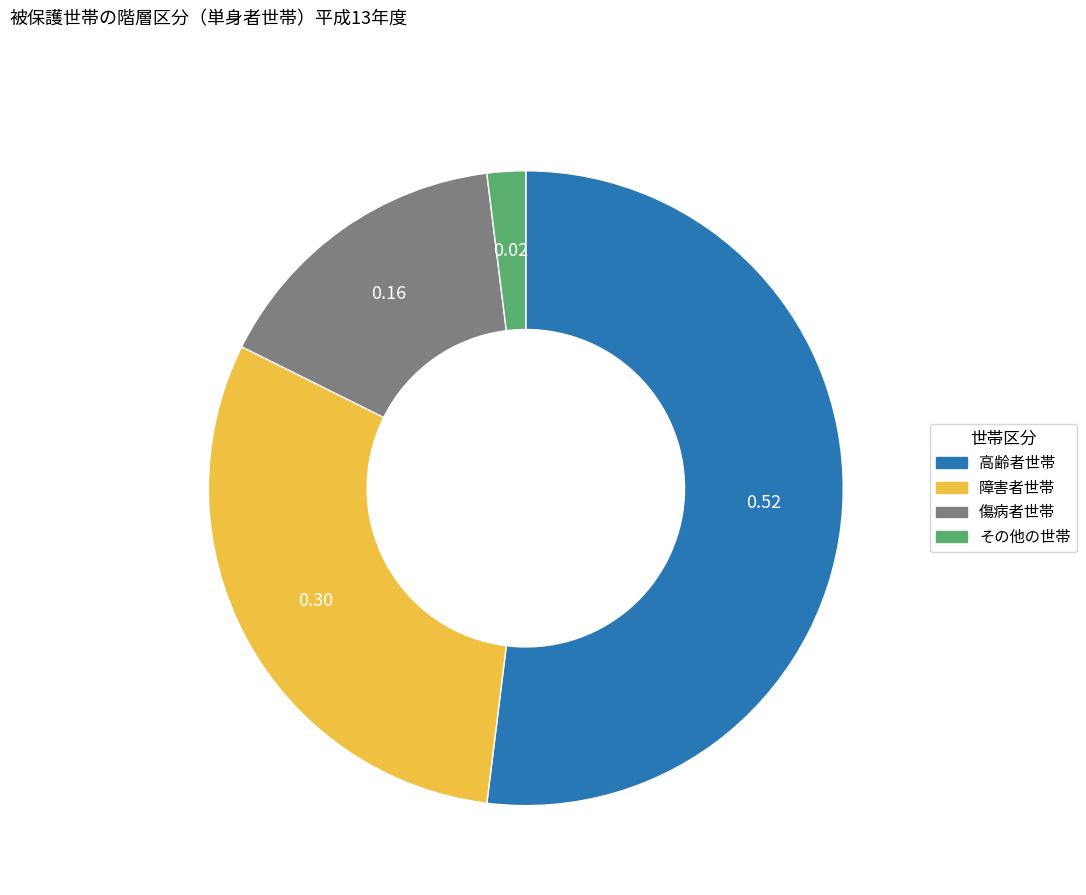

Count the number of slices in the pie.

4